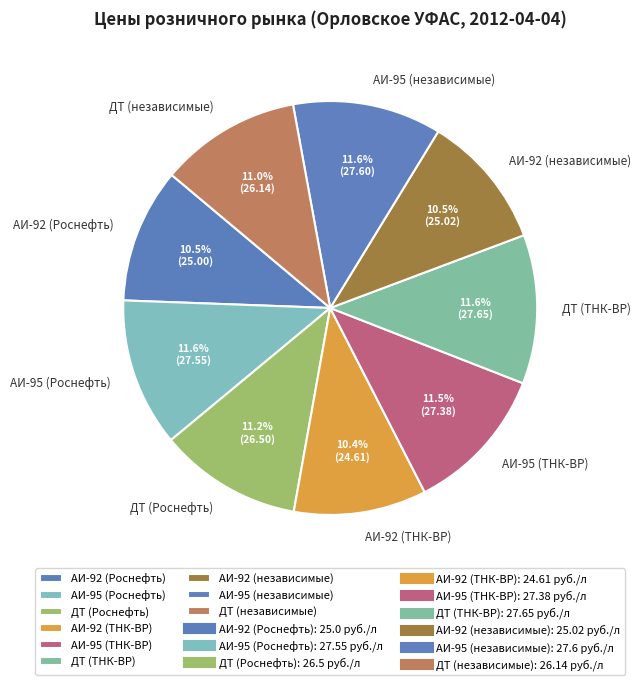

The АИ-95 (Роснефть) slice represents 12% of the pie. True or false?

True